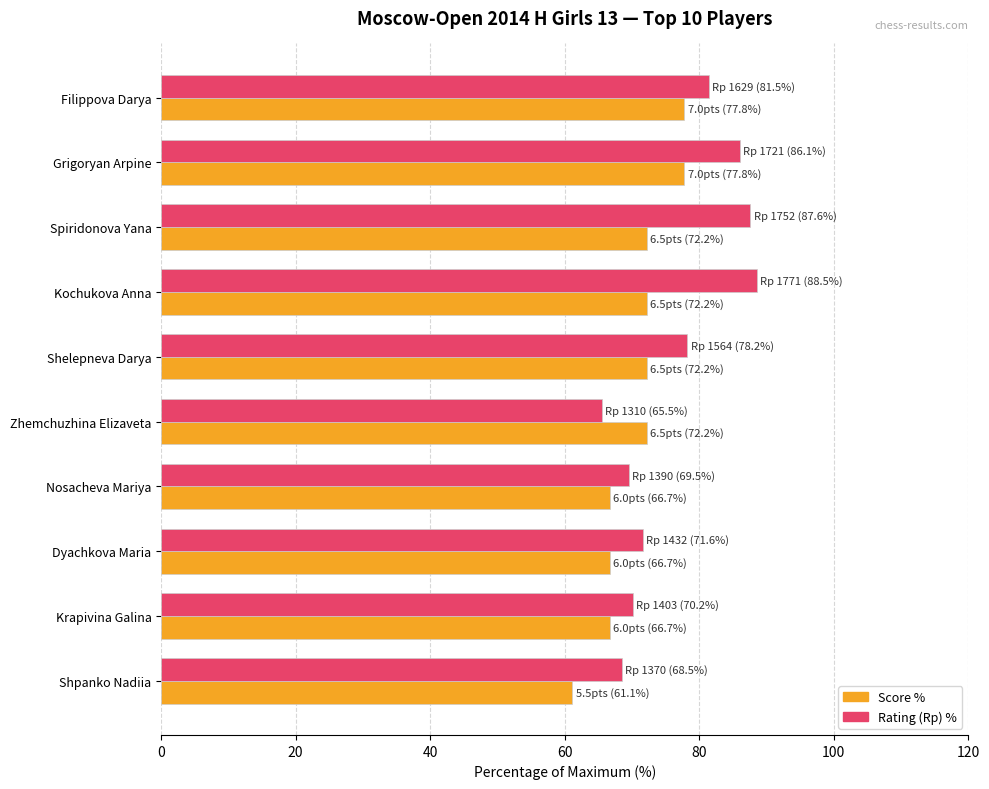

List the series in order of their peak value, highest first.

Rating (Rp) %, Score %